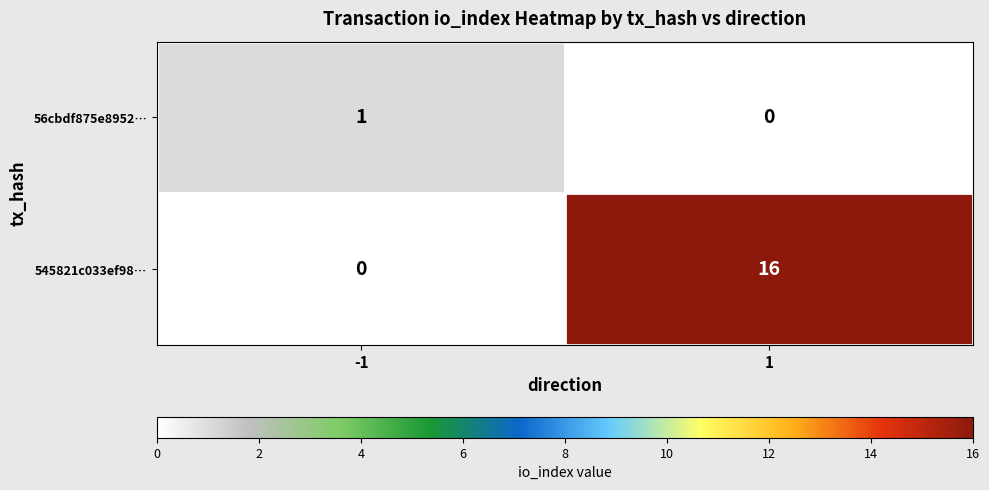

At which category is the sum across all series the highest?

1